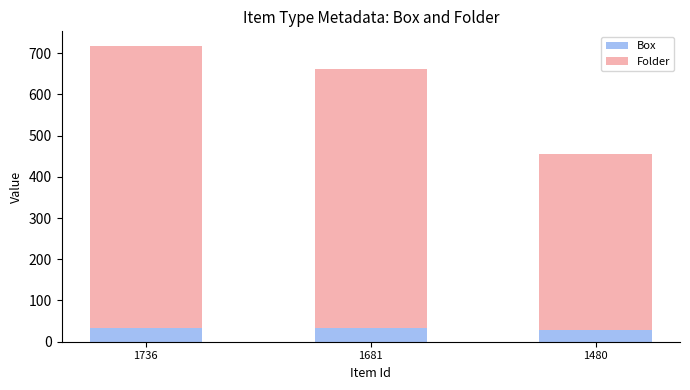

True or false: Box has a value of 33 at 1681.

True